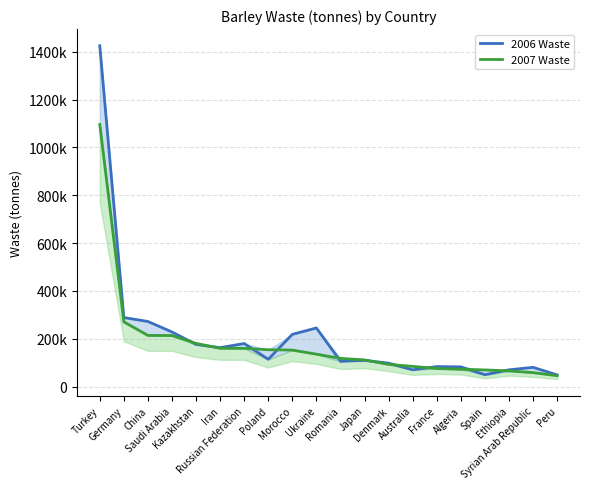

What is the value of the 2007 Waste point at the 16th from the left?

72805